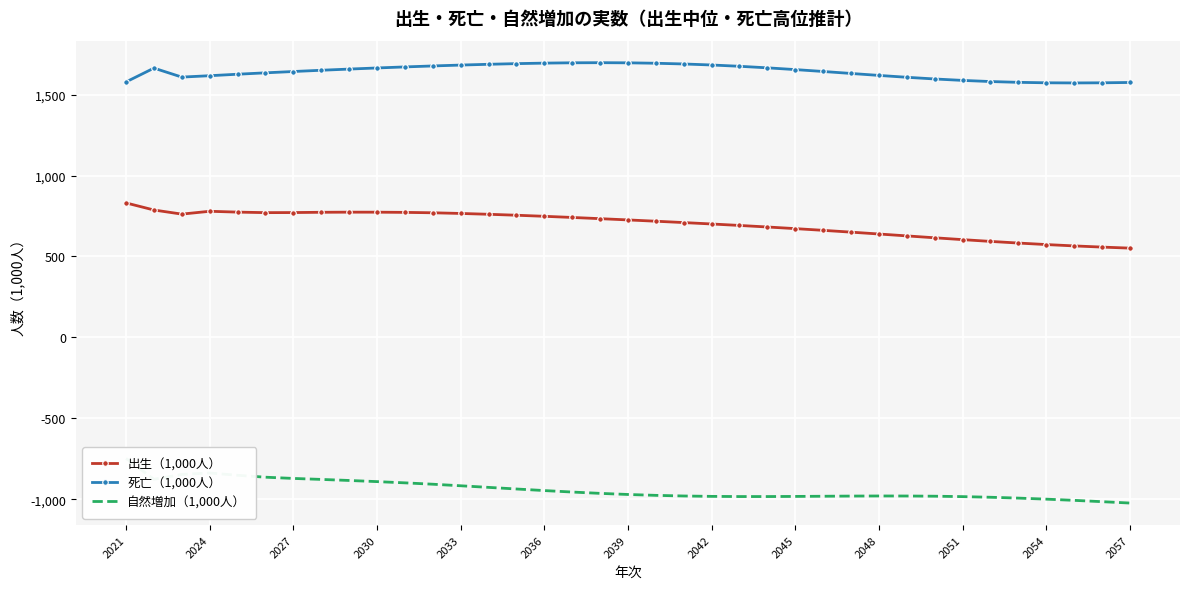

What is the lowest value of the 出生（1,000人） series?

551.7